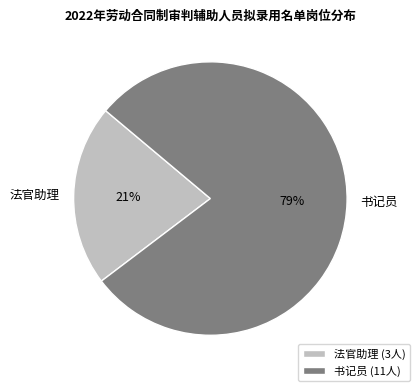

Which has a higher value, 书记员 or 法官助理?

书记员